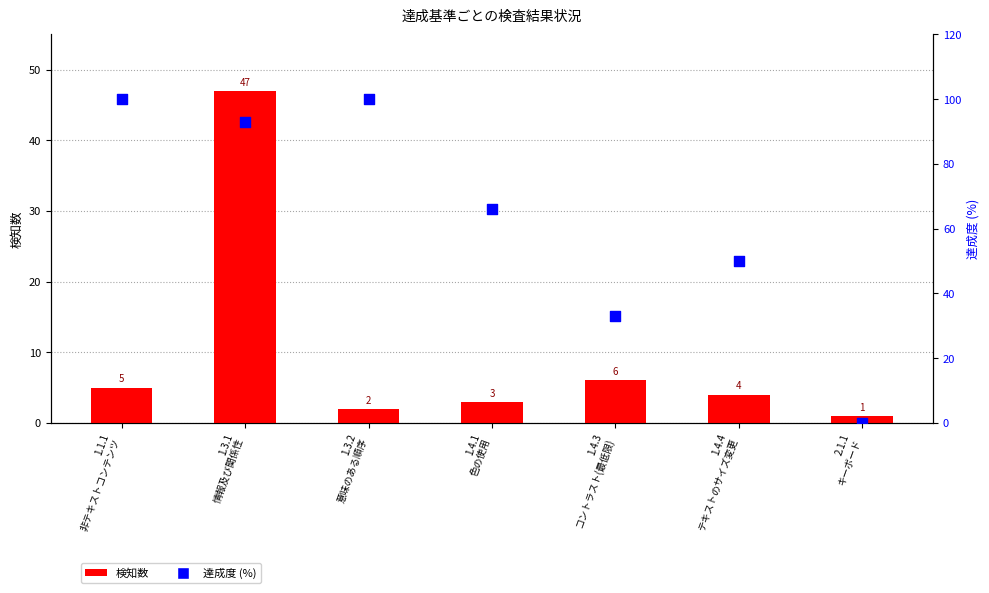

At which category is the sum across all series the highest?

1.3.1
情報及び関係性